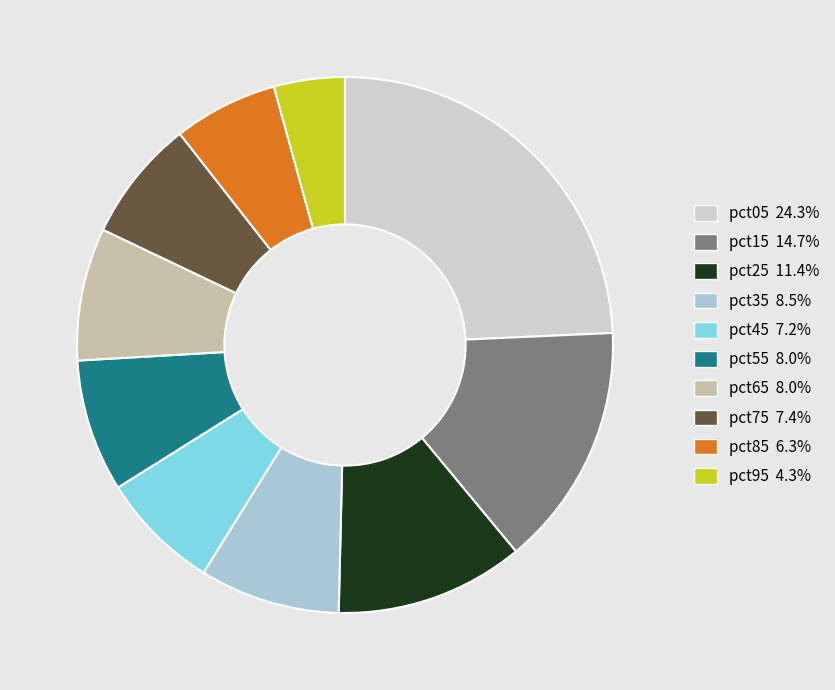

Do pct15 and pct45 together represent more than half of the pie?

No